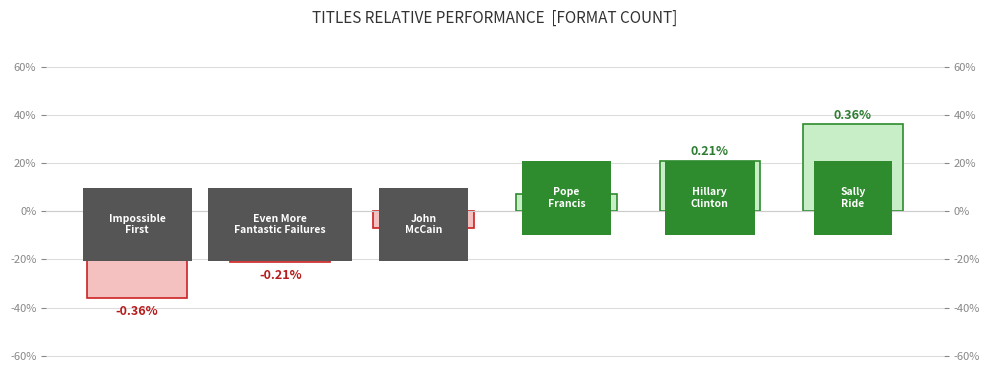

List the labels in order of value, smallest first.

0, 1, 2, 3, 4, 5